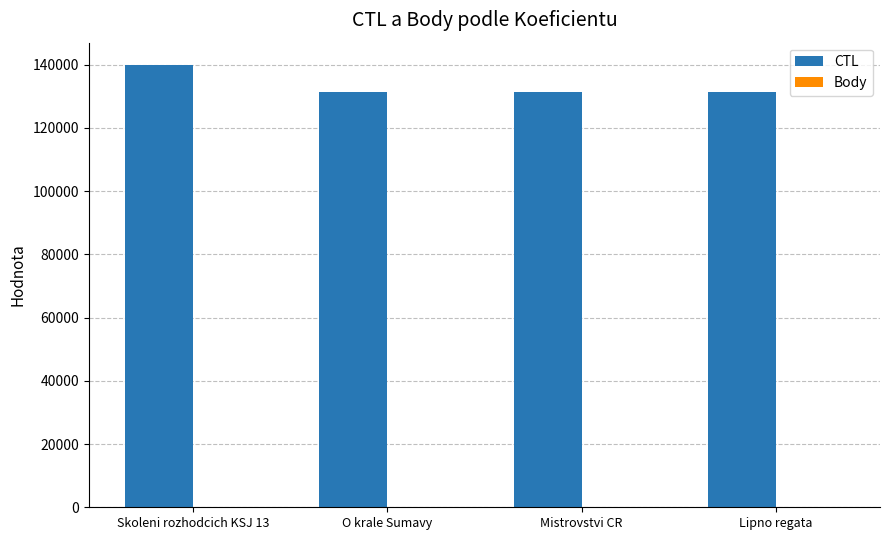

What is the maximum value shown in the chart?

139911